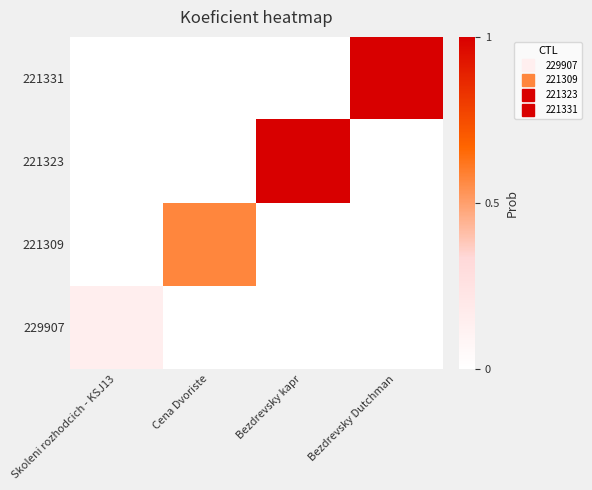

Reading right to left, extract all data points from this chart.

229907: Bezdrevsky Dutchman=0	Bezdrevsky kapr=0	Cena Dvoriste=0	Skoleni rozhodcich - KSJ13=1
221309: Bezdrevsky Dutchman=0	Bezdrevsky kapr=0	Cena Dvoriste=4	Skoleni rozhodcich - KSJ13=0
221323: Bezdrevsky Dutchman=0	Bezdrevsky kapr=7	Cena Dvoriste=0	Skoleni rozhodcich - KSJ13=0
221331: Bezdrevsky Dutchman=7	Bezdrevsky kapr=0	Cena Dvoriste=0	Skoleni rozhodcich - KSJ13=0